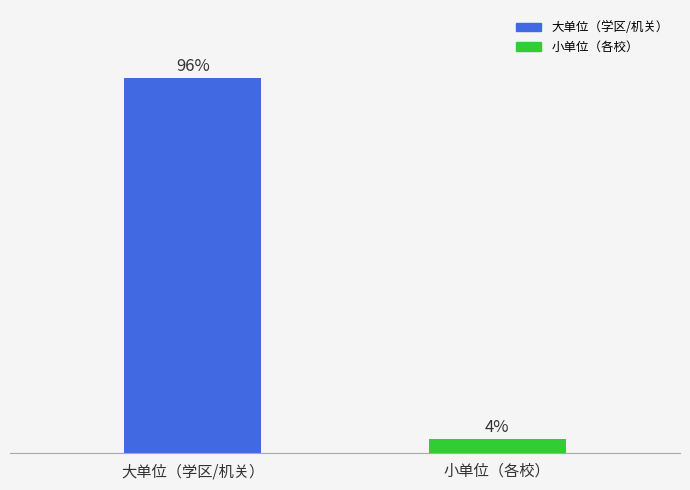

At which label does the data first exceed 96?

大单位（学区/机关）